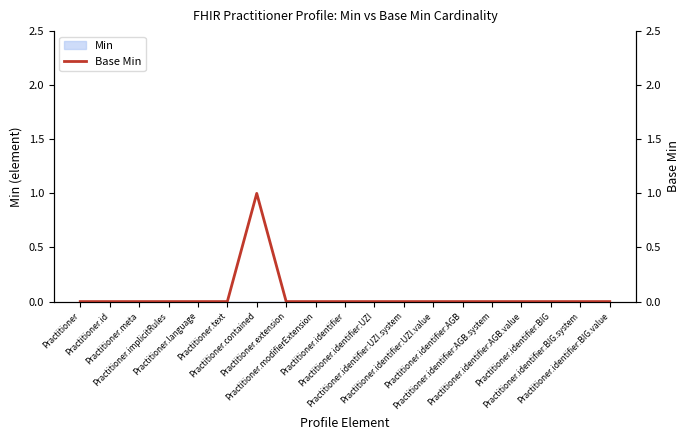

Reading left to right, what are all the values shown in this chart?

Practitioner=0	Practitioner.id=0	Practitioner.meta=0	Practitioner.implicitRules=0	Practitioner.language=0	Practitioner.text=0	Practitioner.contained=1	Practitioner.extension=0	Practitioner.modifierExtension=0	Practitioner.identifier=0	Practitioner.identifier:UZI=0	Practitioner.identifier:UZI.system=0	Practitioner.identifier:UZI.value=0	Practitioner.identifier:AGB=0	Practitioner.identifier:AGB.system=0	Practitioner.identifier:AGB.value=0	Practitioner.identifier:BIG=0	Practitioner.identifier:BIG.system=0	Practitioner.identifier:BIG.value=0